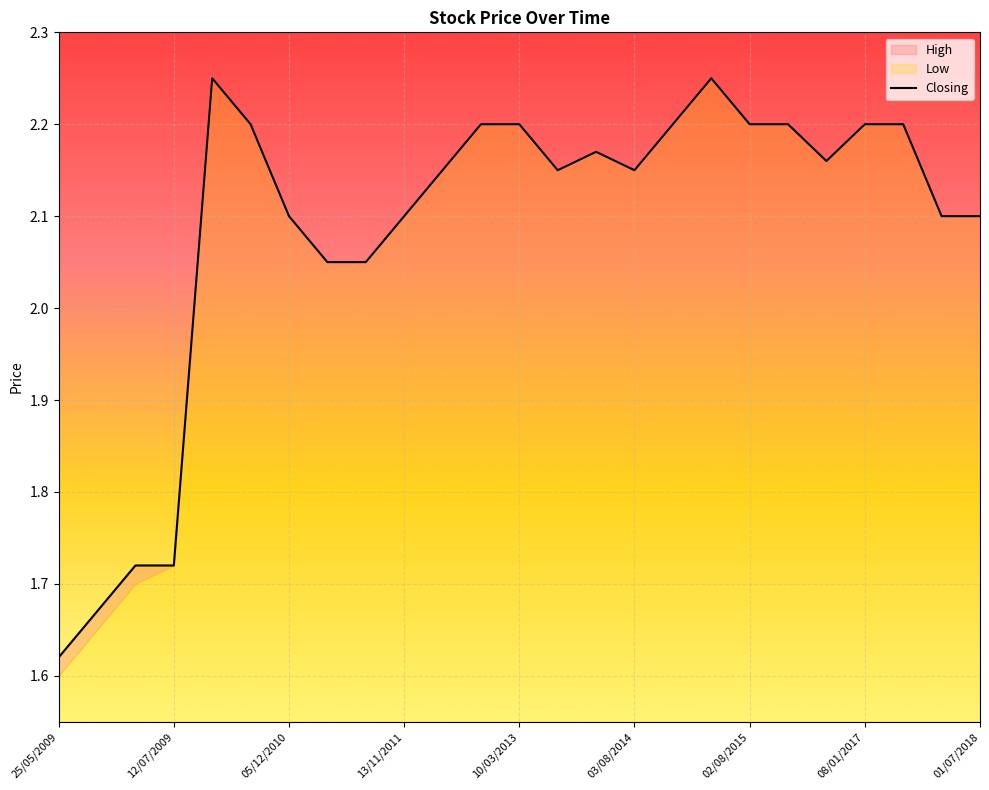

How many data points are above 2?

21